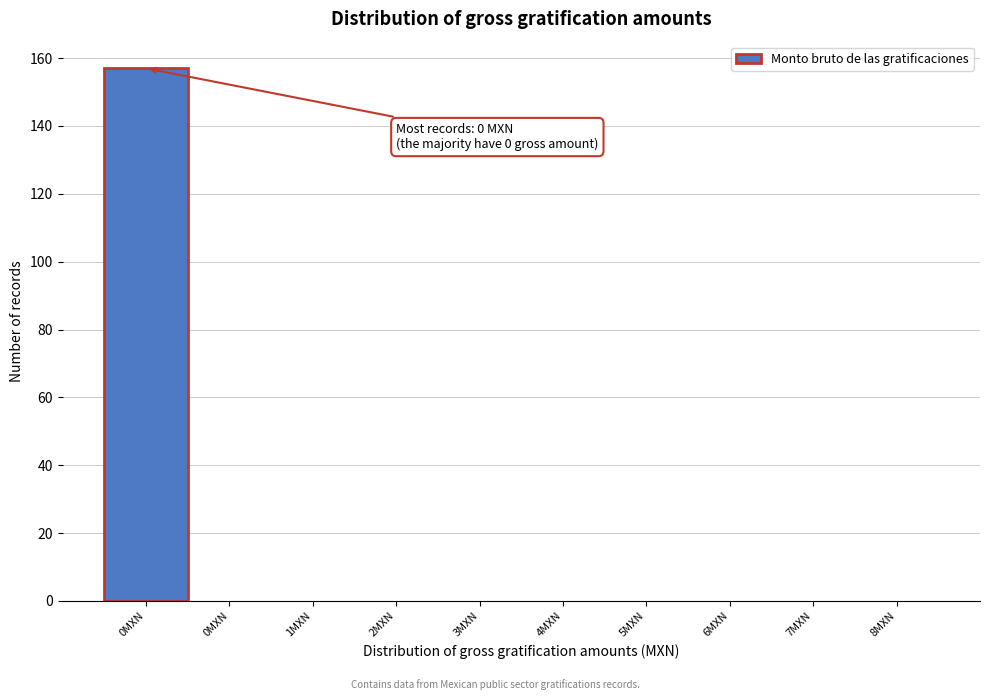

Count the number of data series in this chart.

1